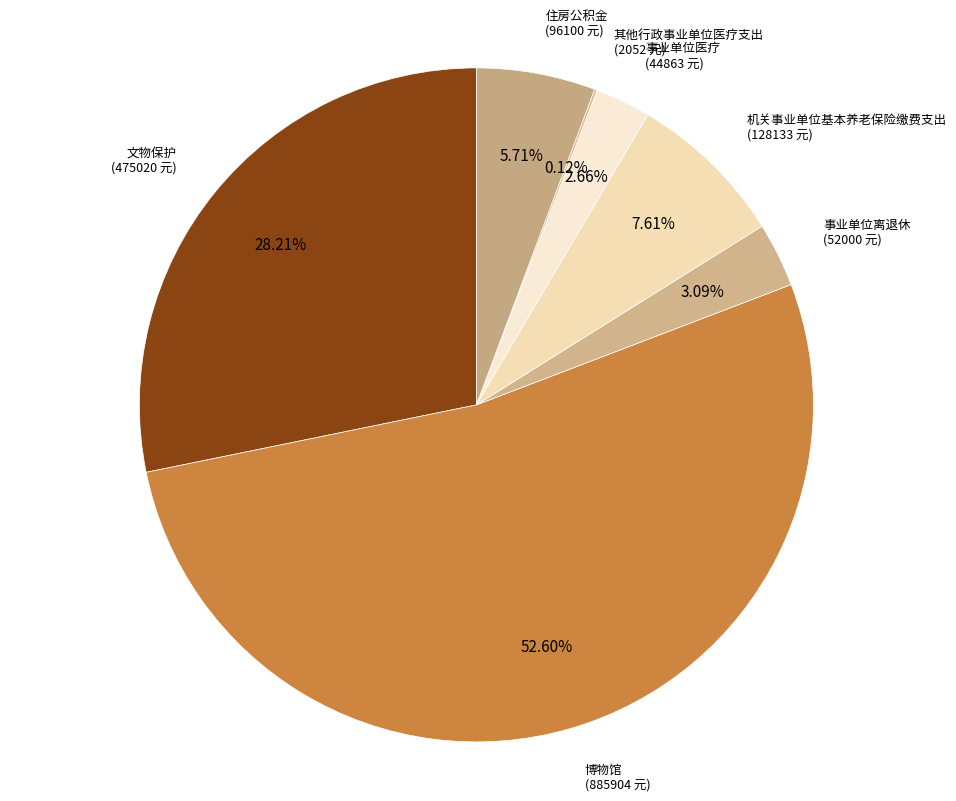

Combined, what portion of the pie is 事业单位医疗 and 文物保护?

30.9%